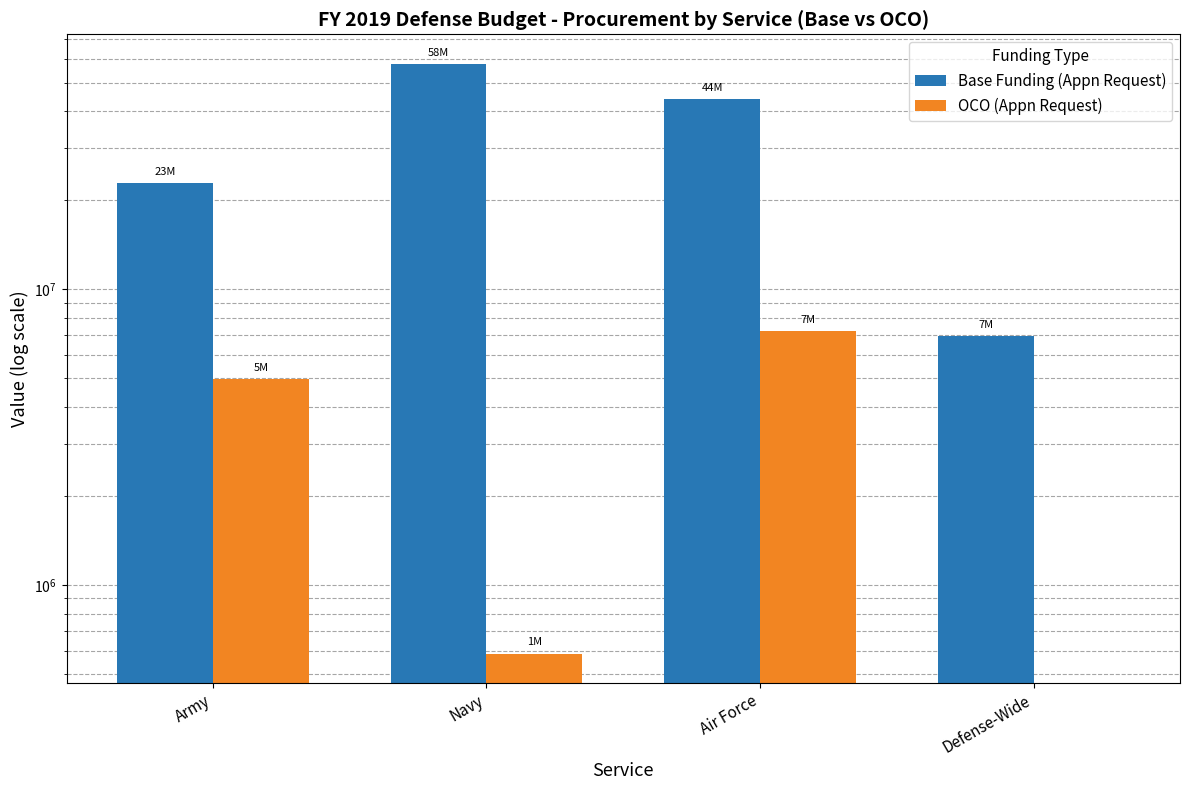

Between Navy and Defense-Wide, which series saw the biggest shift?

Base Funding (Appn Request)